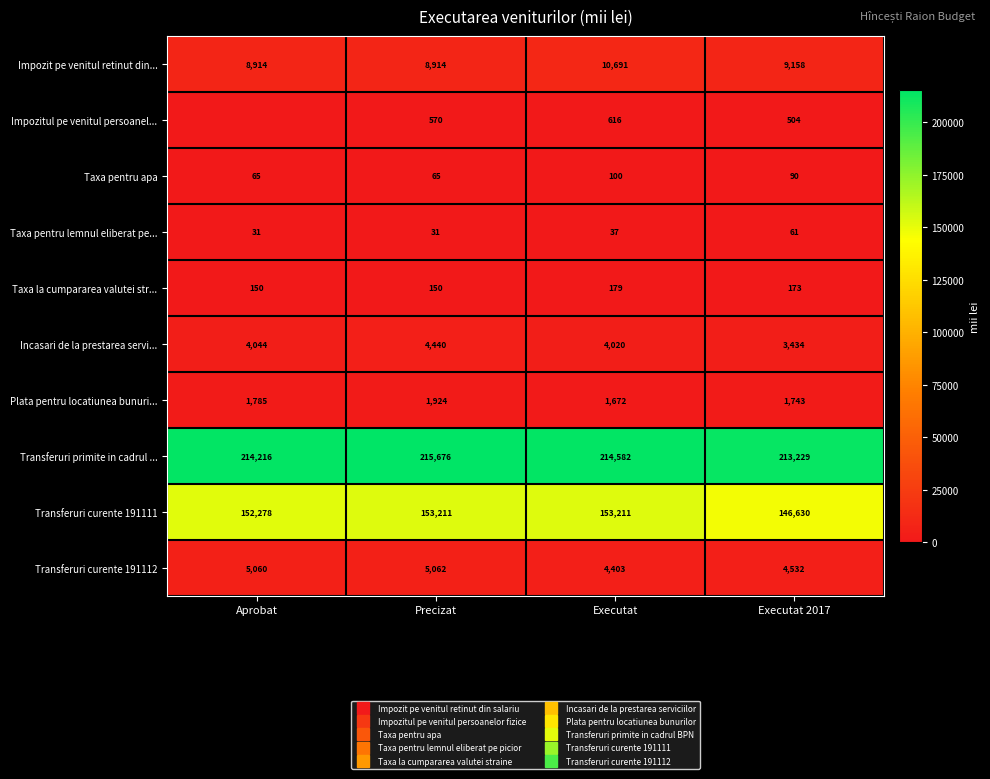

How many distinct data groups are displayed?

10